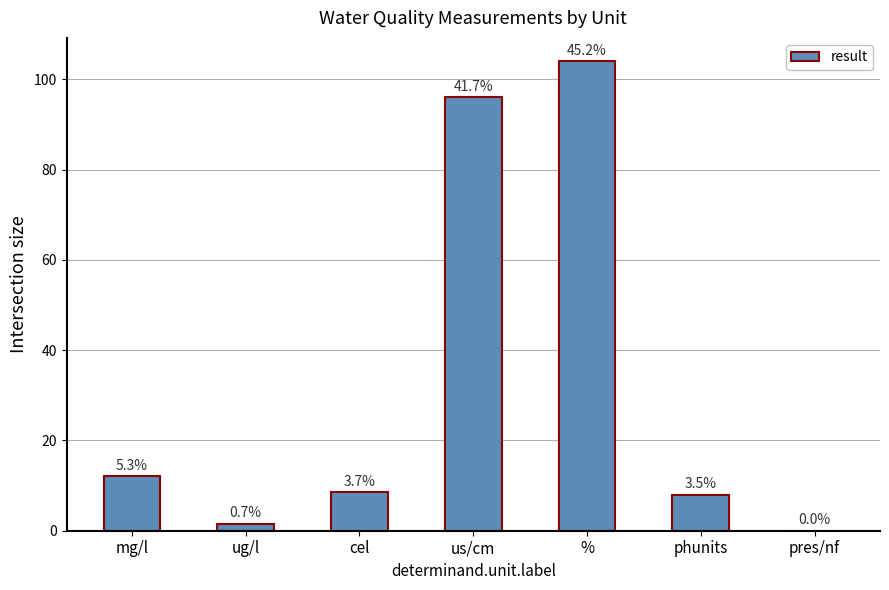

Count the number of values greater than 8.

4